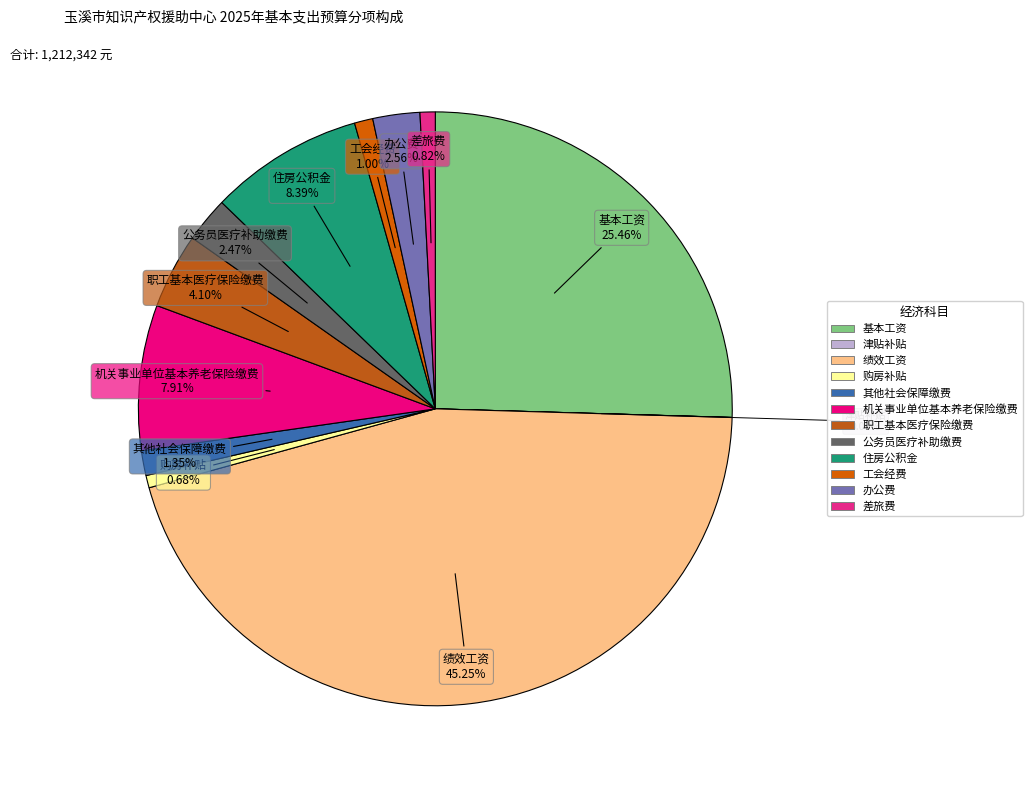

Is it true that 差旅费 is 11% of the pie?

False